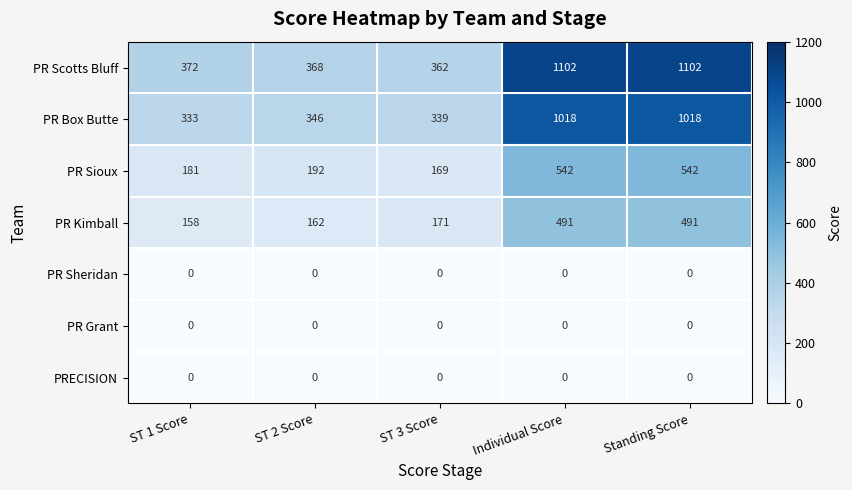

What is the total value across all series at Individual Score?

3153